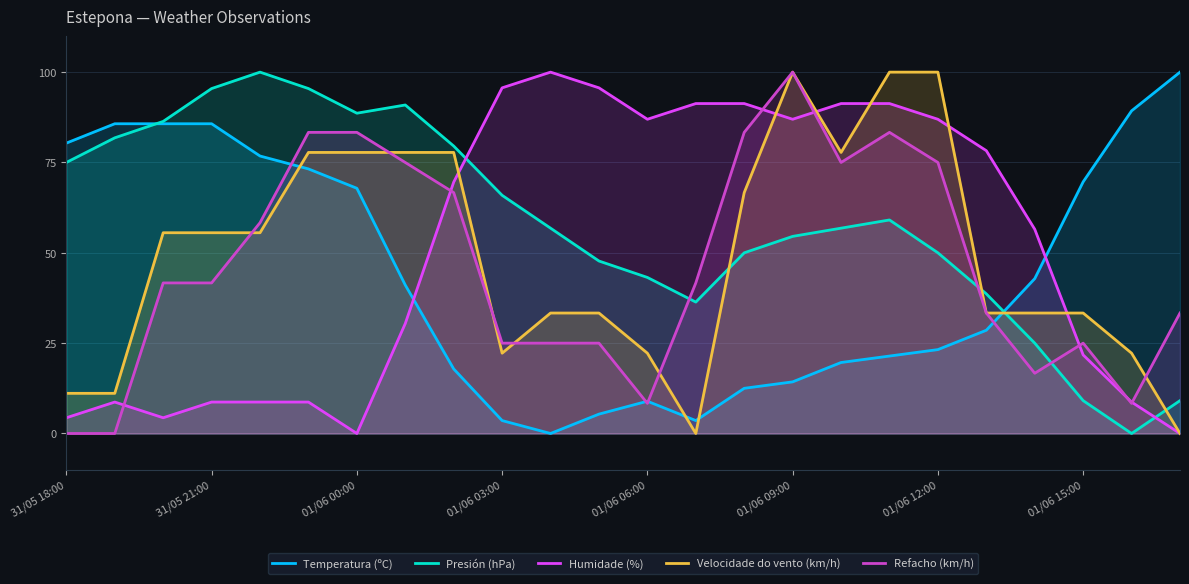

Which series has the widest spread of values?

Temperatura (ºC)